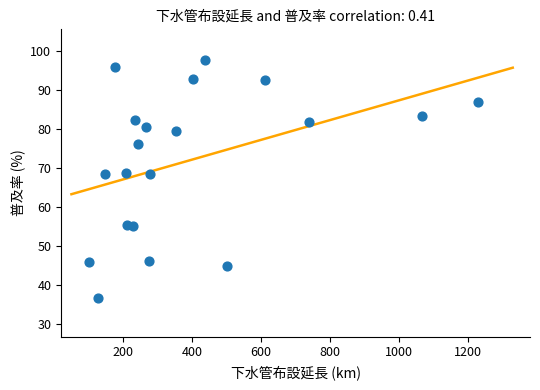

What is the range of X values (max minus min)?

1130.0